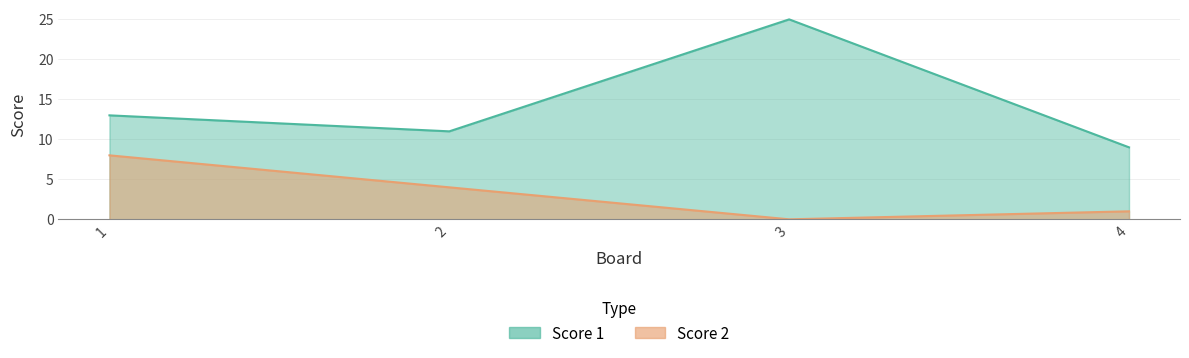

Reading left to right, extract all data points from this chart.

Score 1: 1=13	2=11	3=25	4=9
Score 2: 1=8	2=4	3=0	4=1